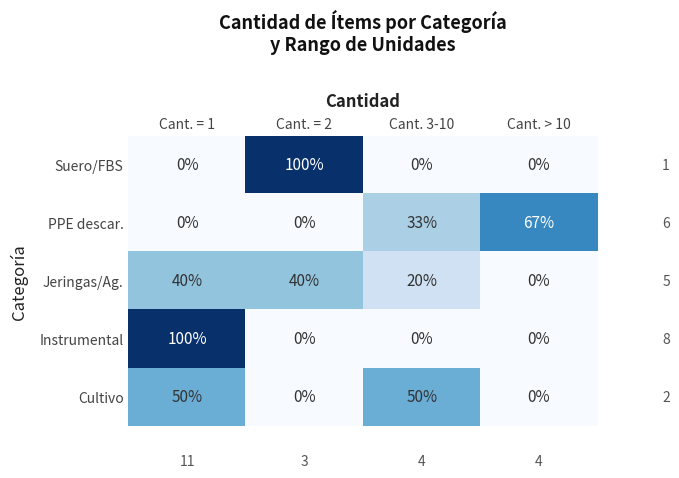

What is the highest value of the Jeringas/Ag. series?

40